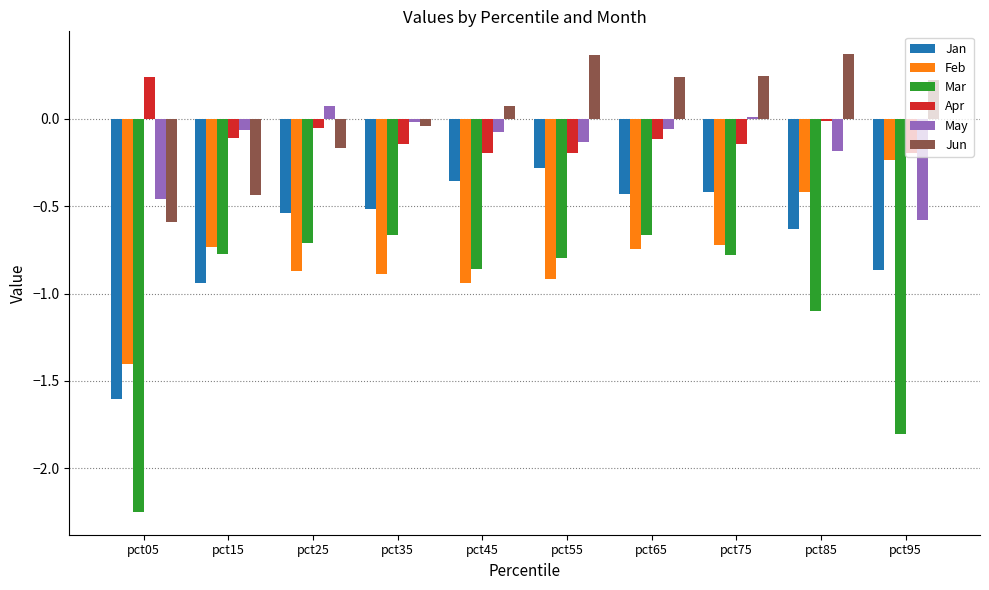

What is the difference between the Feb values at pct55 and pct05?

0.5